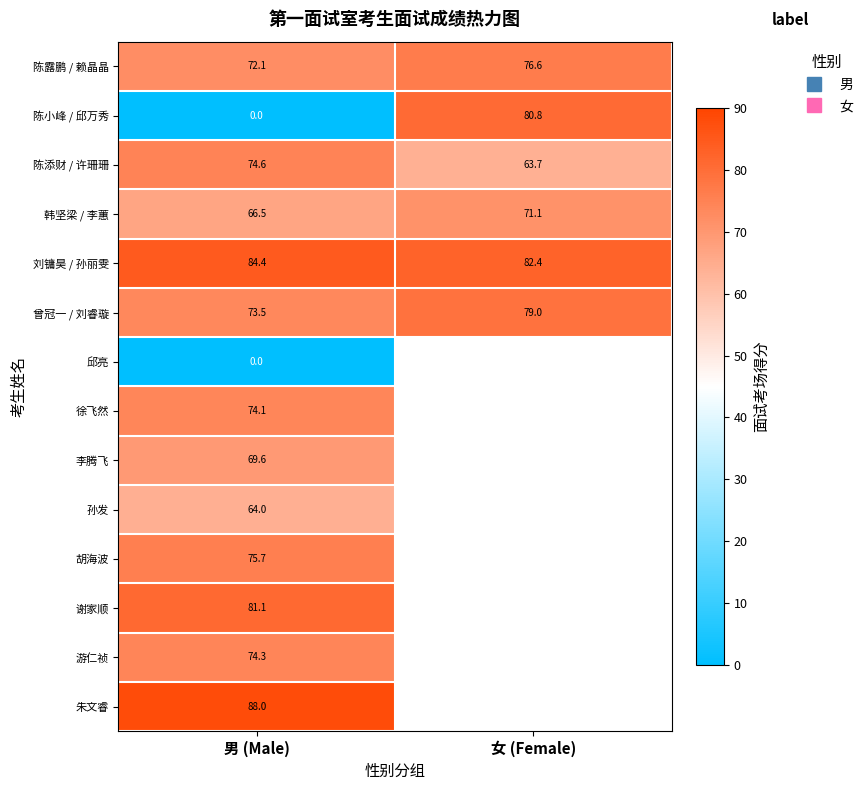

The value of 谢家顺 at 男 (Male) is 47.6. True or false?

False